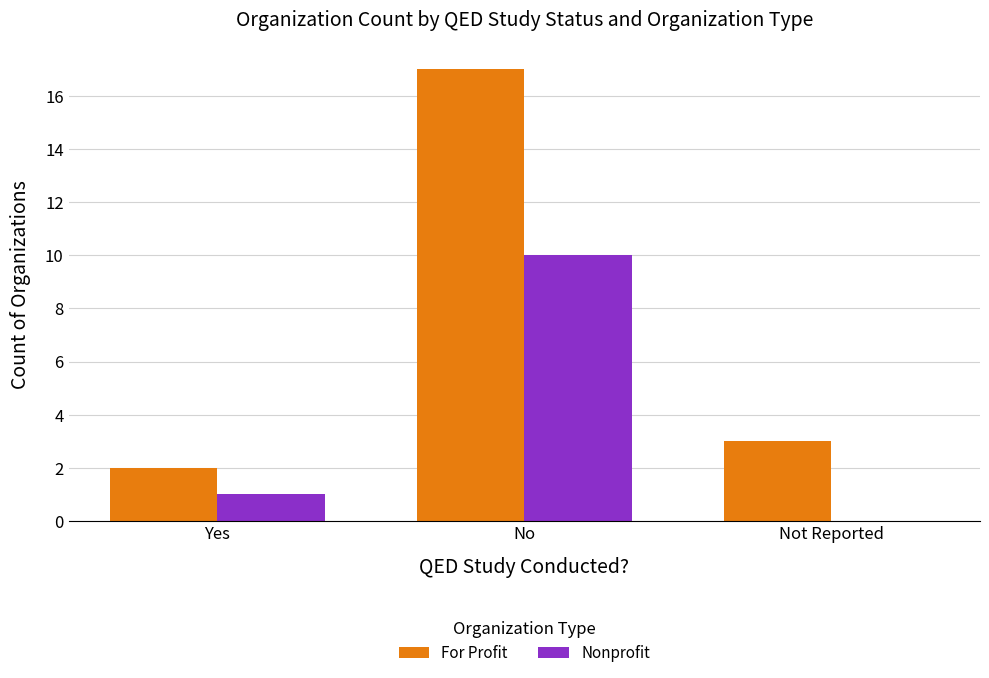

What are all the series names shown in the legend?

For Profit, Nonprofit